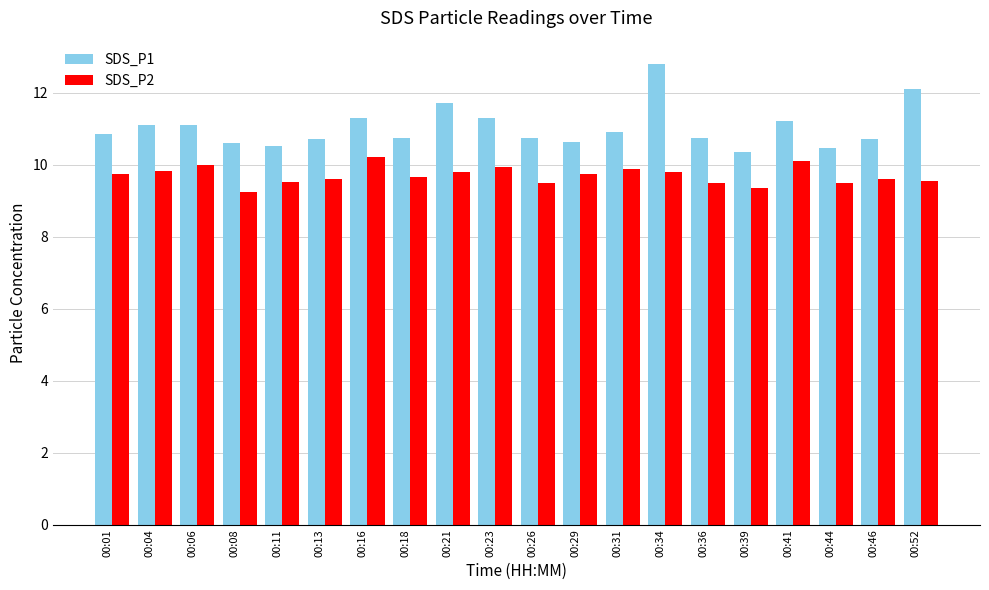

Is it true that SDS_P1 equals 18.4 at 00:16?

False